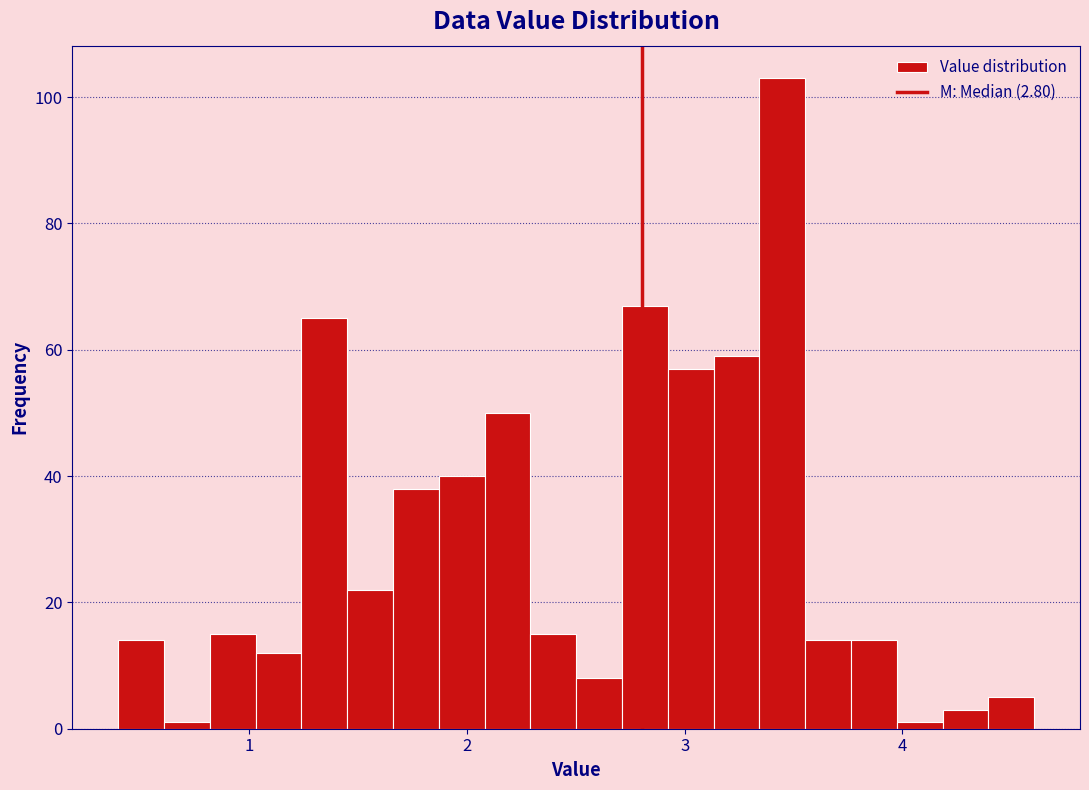

Around what value on the x-axis is the tallest bar? Give the approximate position of its centre, as read against the axis.

3.4